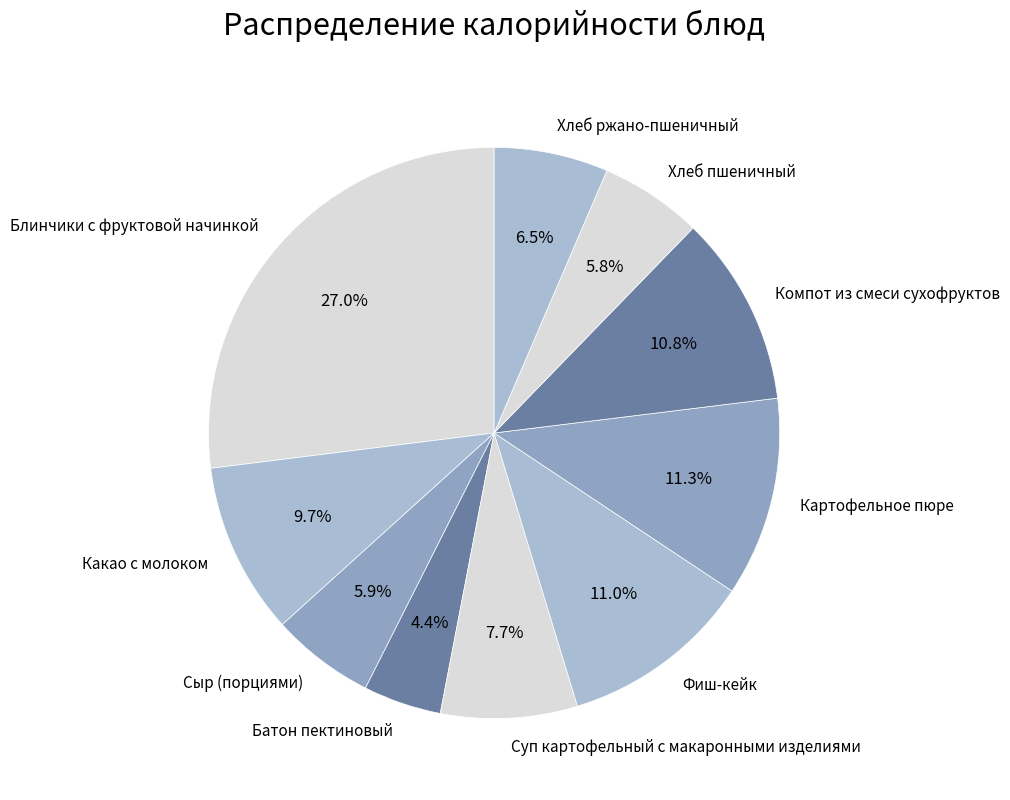

Approximately how many times larger is the value at Суп картофельный с макаронными изделиями compared to Хлеб ржано-пшеничный?

1.2